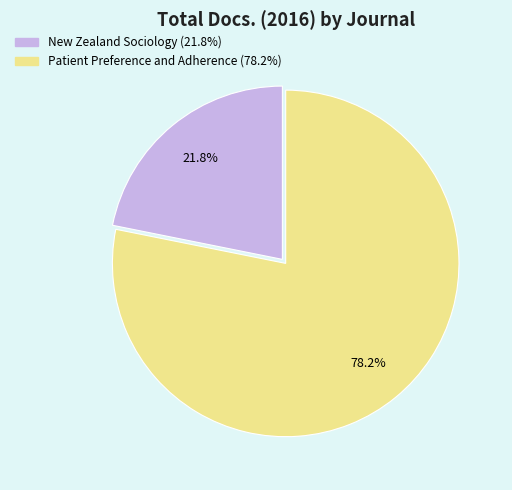

To the nearest percent, what percentage of the pie is Patient Preference and Adherence?

78%